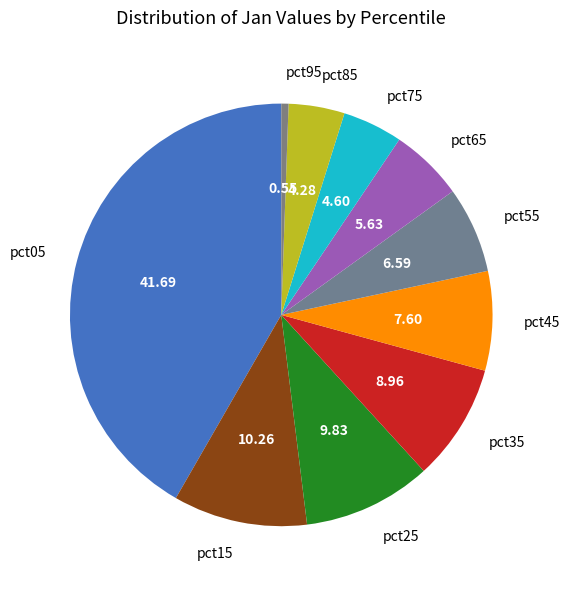

Is the sum of pct05 and pct25 greater than half?

Yes